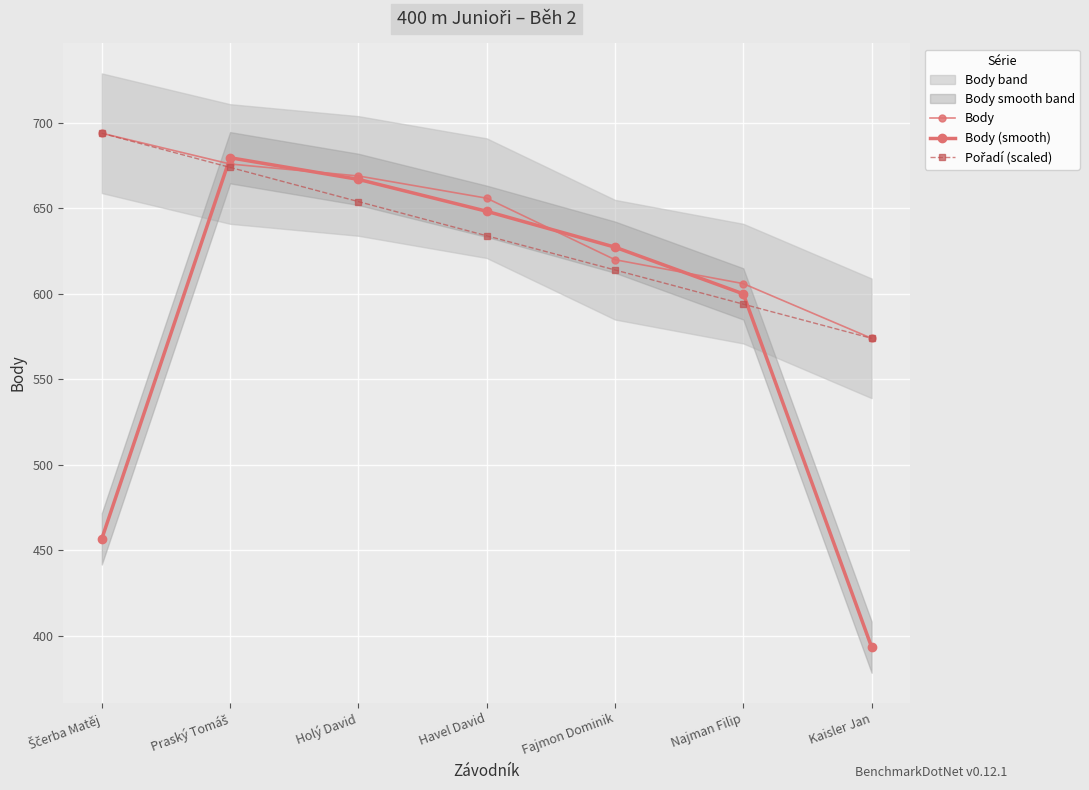

Where is Body nearest to the value 634?

Fajmon Dominik